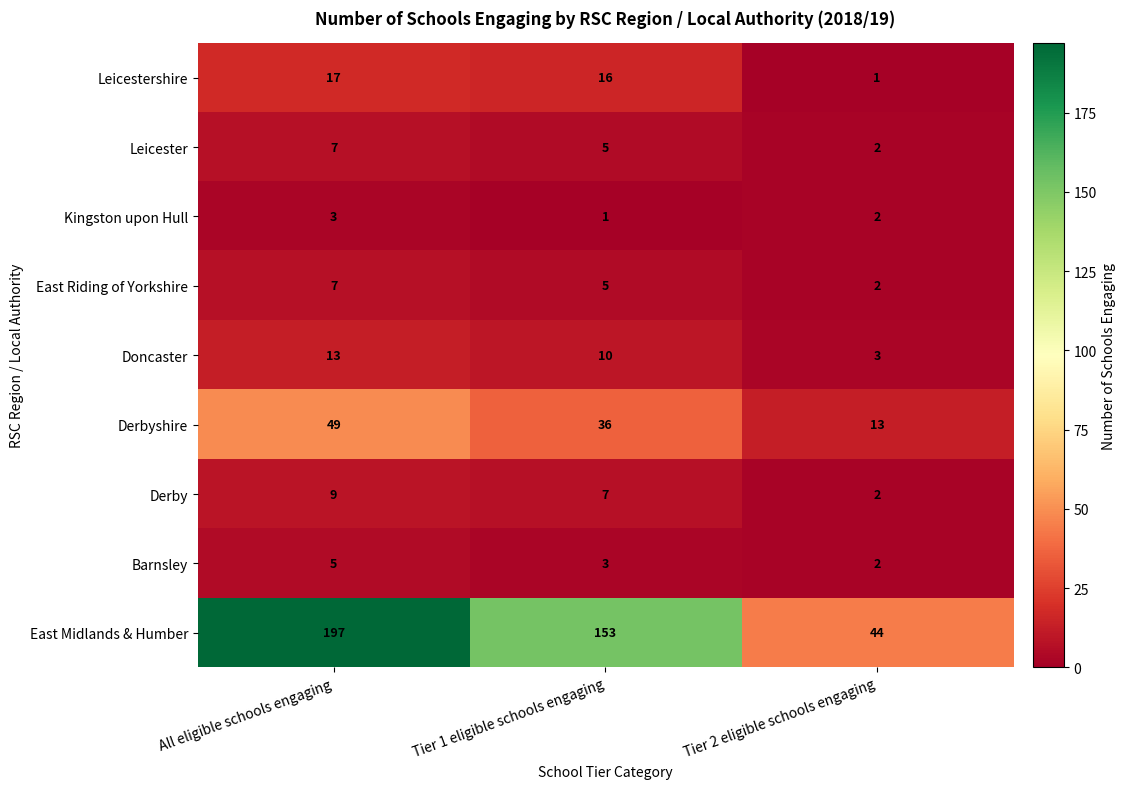

What is the approximate value of East Midlands & Humber at All eligible schools engaging, to the nearest 5?

195